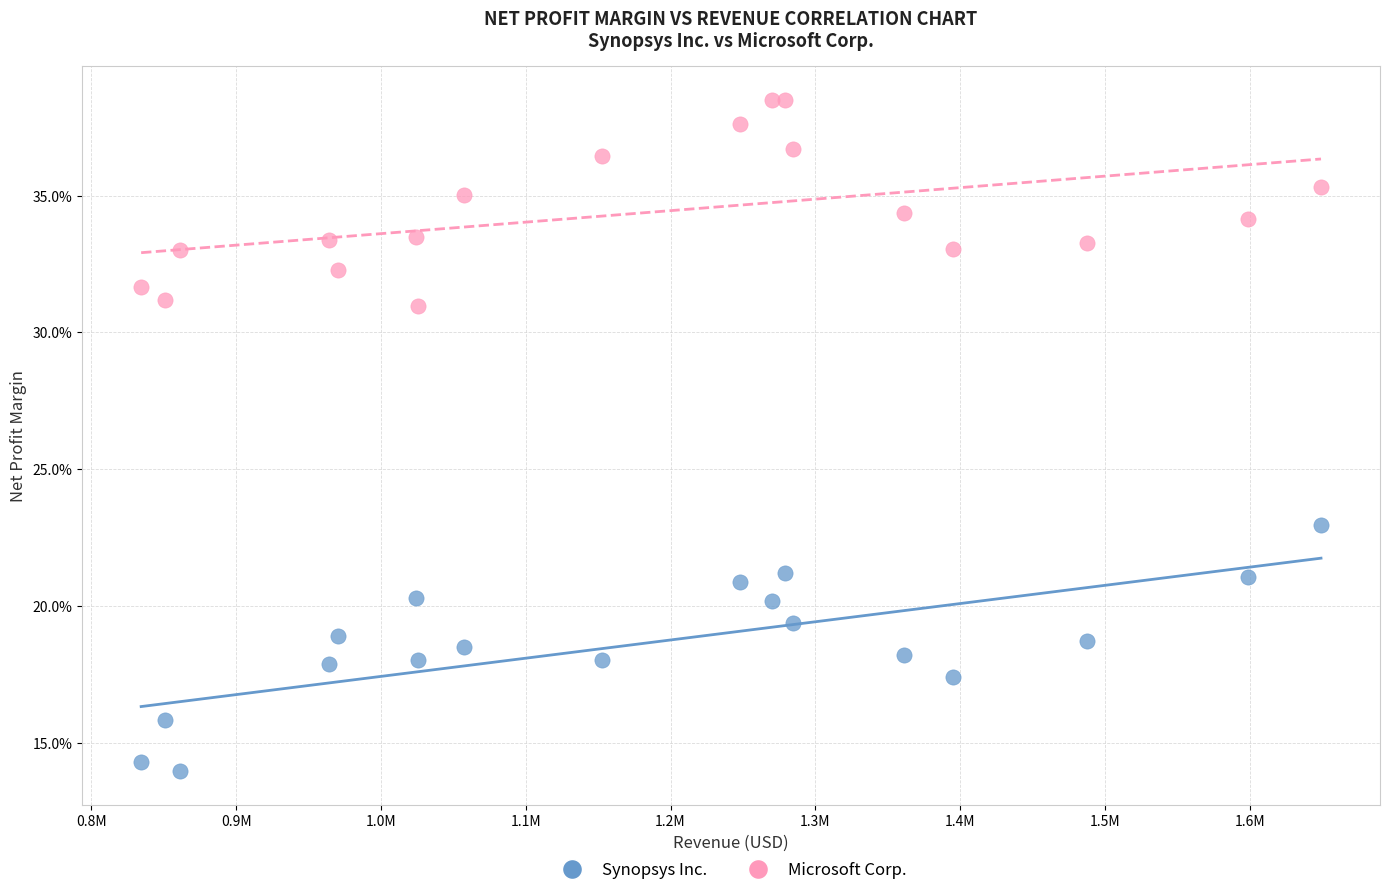

What are all the series names shown in the legend?

Synopsys Inc., Microsoft Corp.